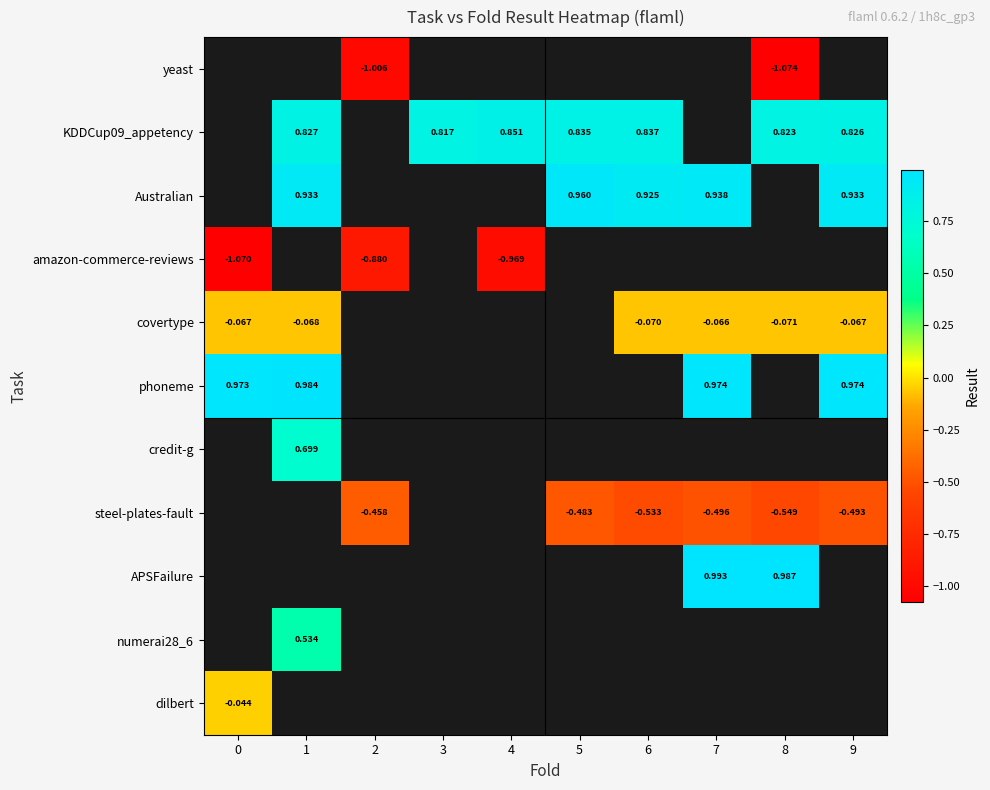

Which series has the widest spread of values?

amazon-commerce-reviews